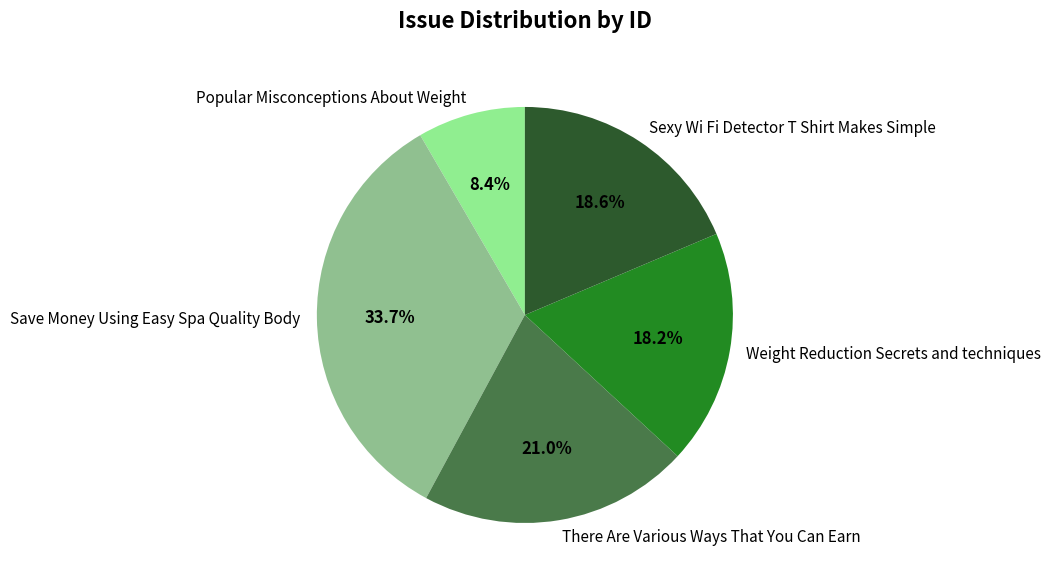

How many segments does this pie chart have?

5